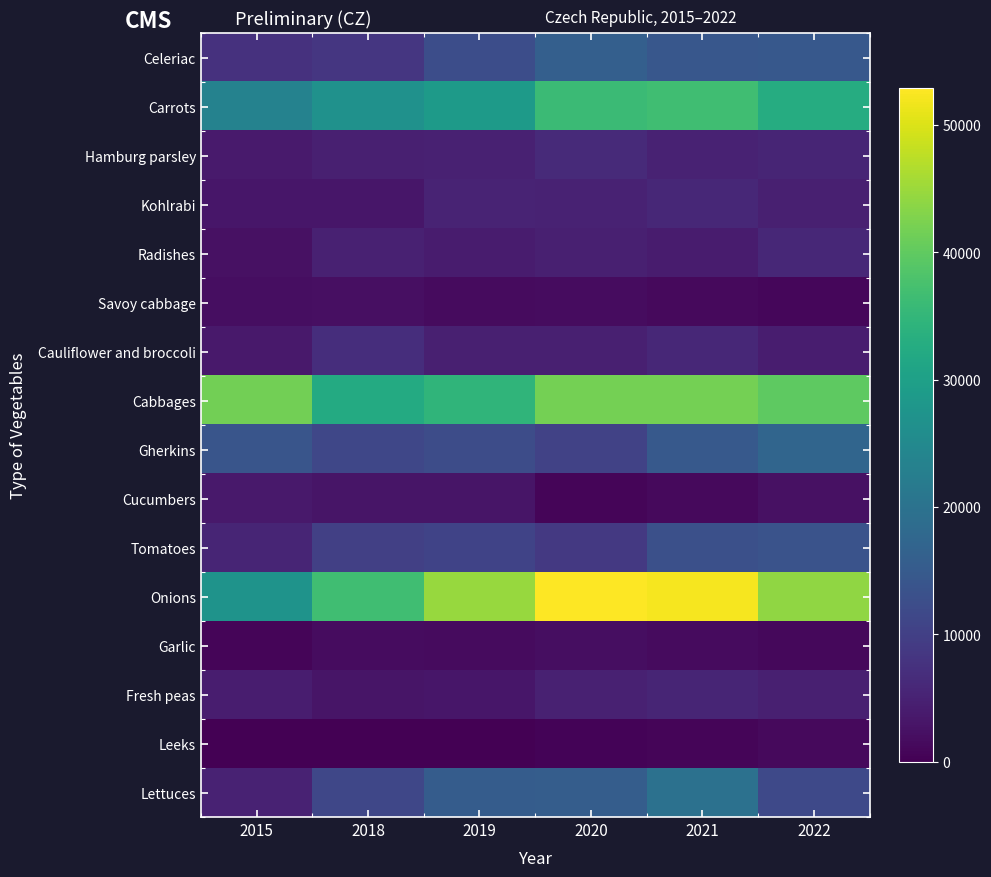

List the series in order of their peak value, lowest first.

Leeks, Garlic, Savoy cabbage, Cucumbers, Fresh peas, Kohlrabi, Radishes, Hamburg parsley, Cauliflower and broccoli, Tomatoes, Celeriac, Gherkins, Lettuces, Carrots, Cabbages, Onions